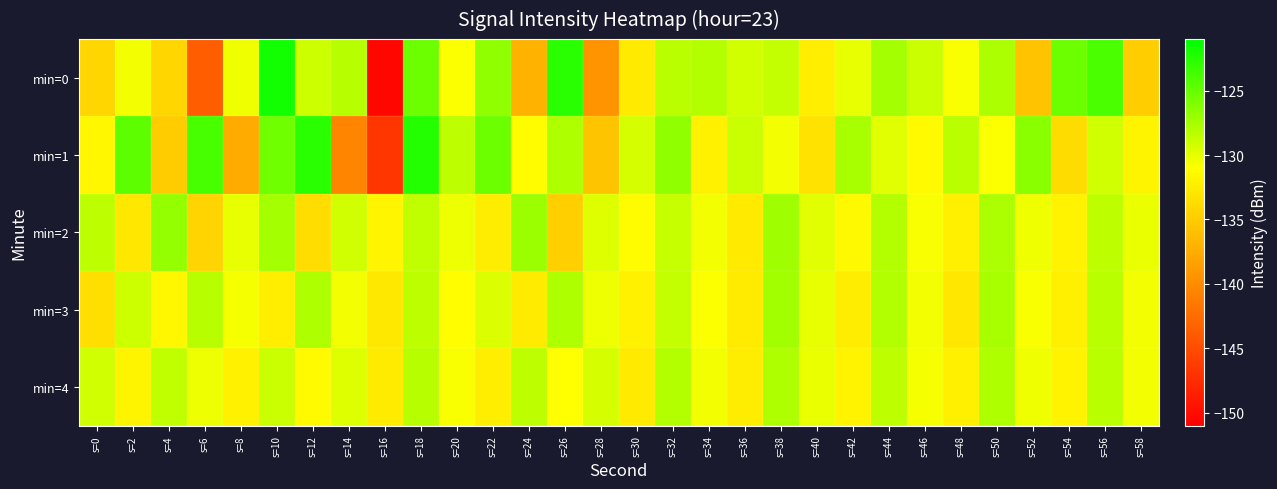

Which has a higher value, s=30 or s=48?

s=48